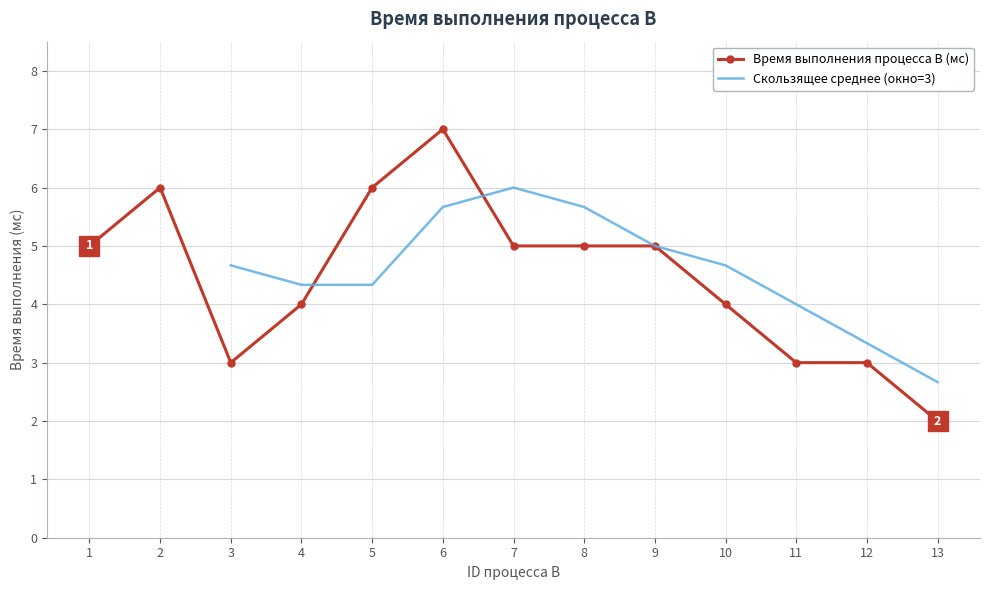

What is the value of the 5th point from the left?

6